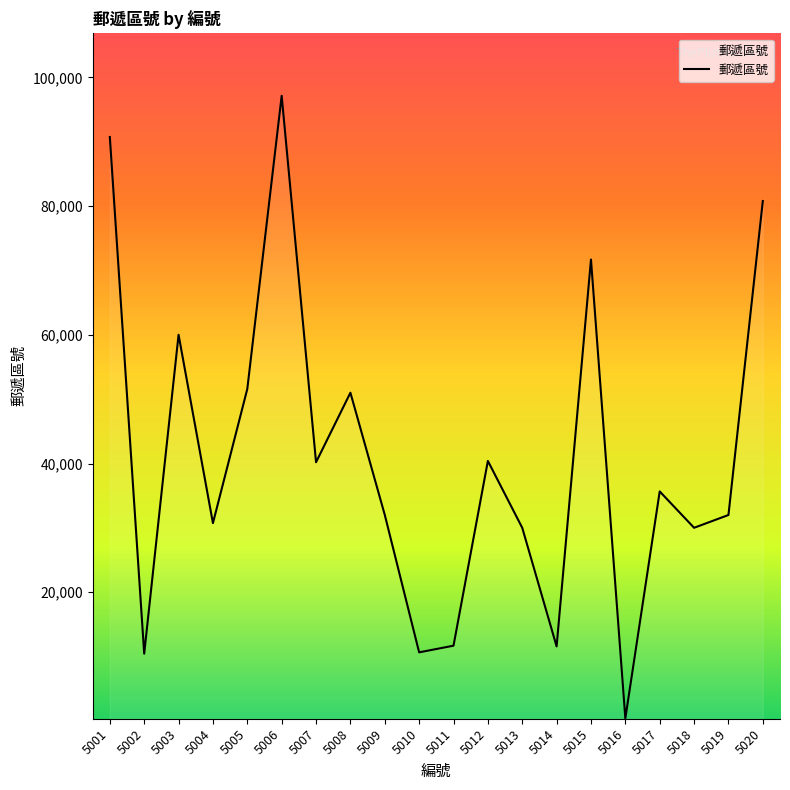

How many lines are shown in the chart?

1